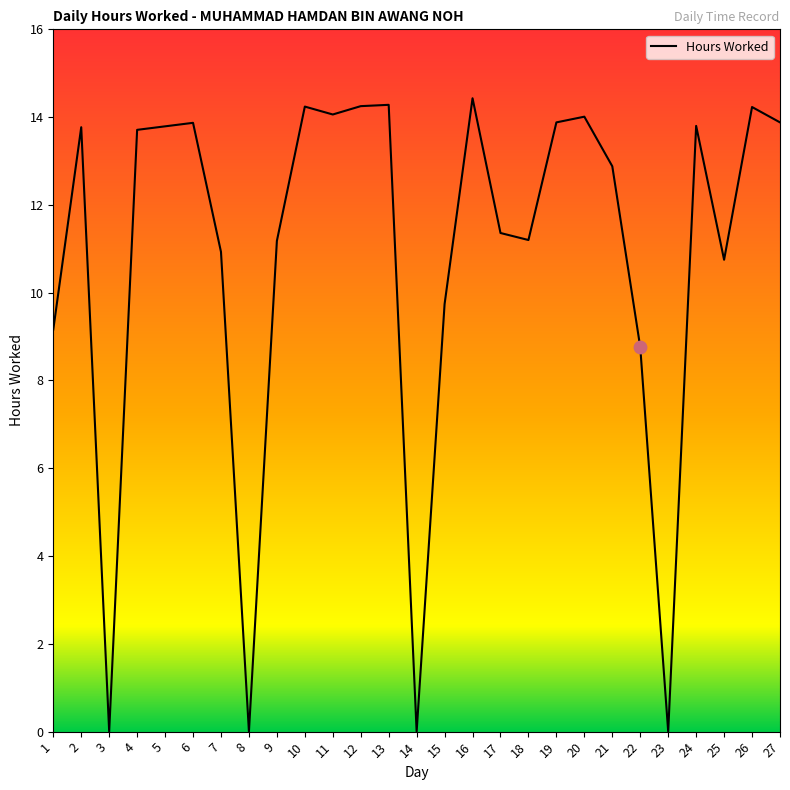

Approximately how many times larger is the value at 12 compared to 19?

1.0